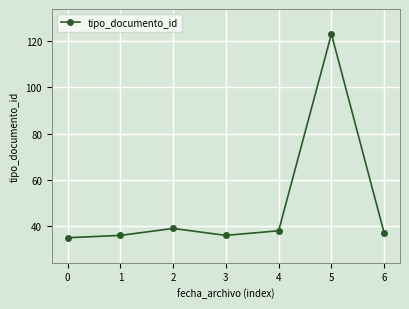

What is the smallest value displayed?

35